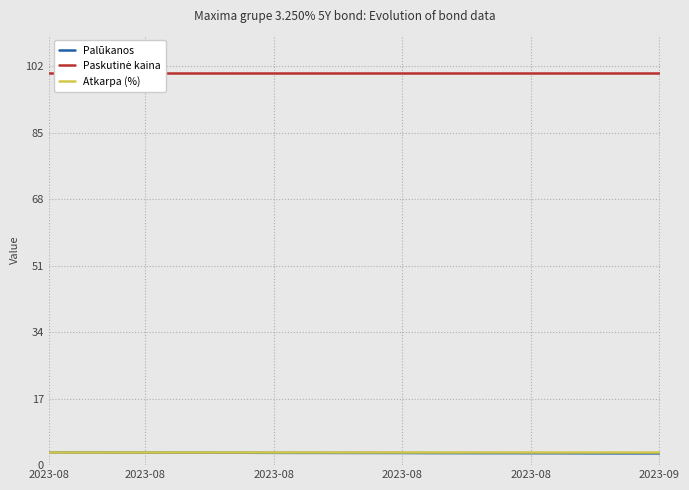

The value of Atkarpa (%) at 14 is 3.2. True or false?

True